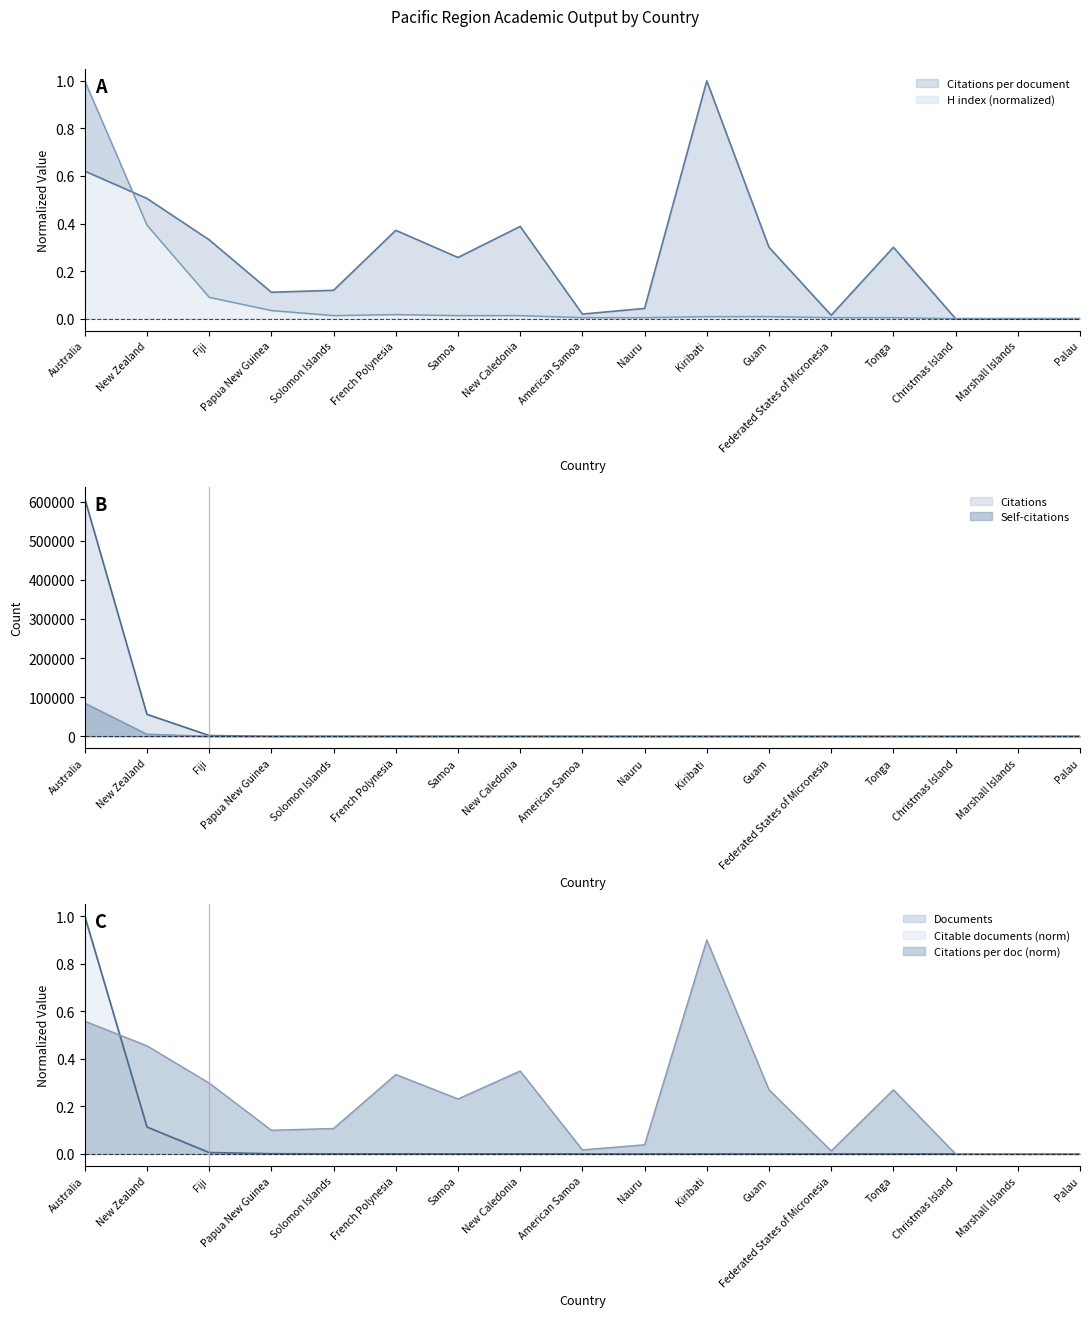

True or false: Documents has more than 2 interior local peaks.

False